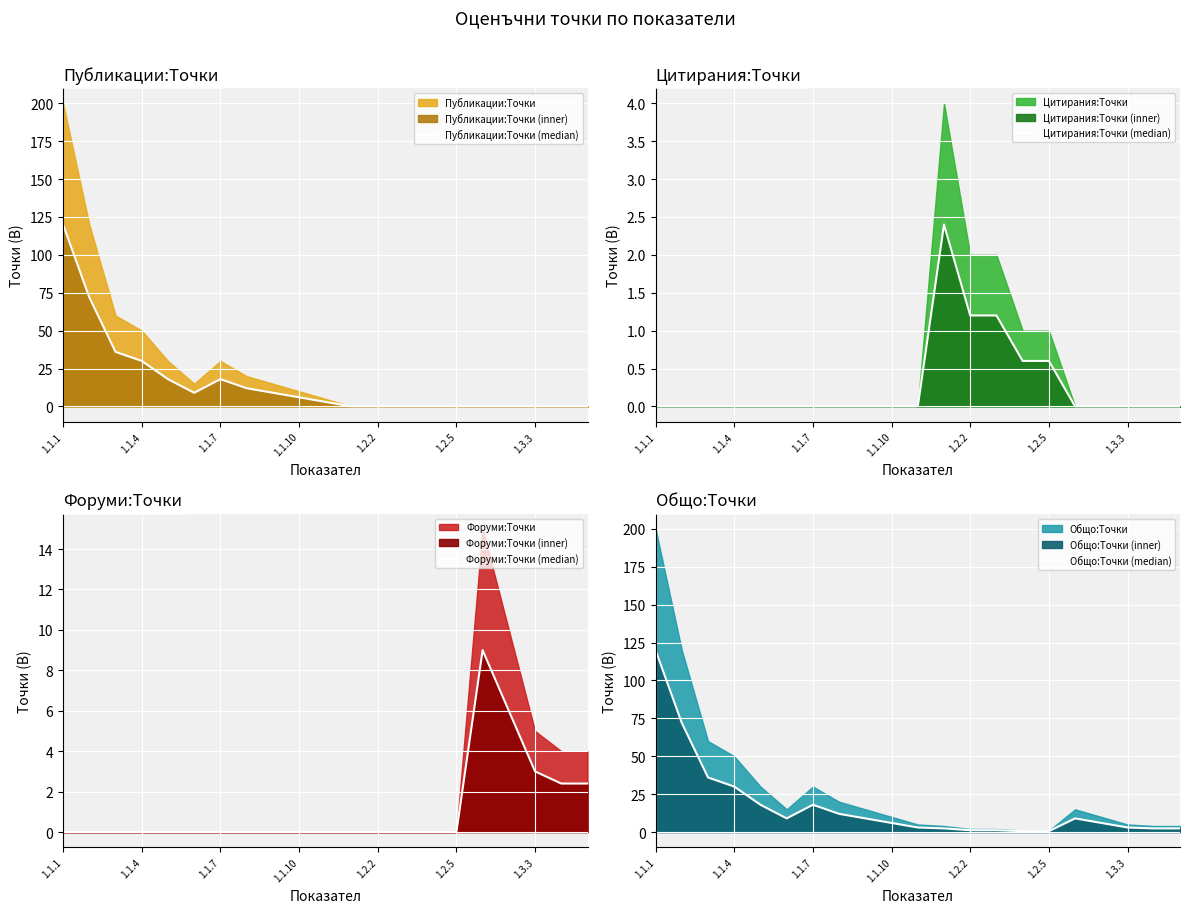

True or false: Общо:Точки (median) and Форуми:Точки (median) intersect in this chart.

False